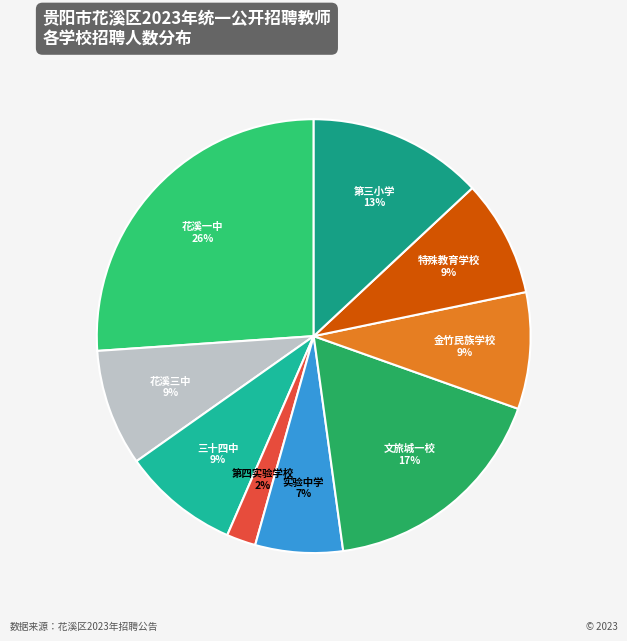

To the nearest percent, what percentage of the pie is 金竹民族学校?

9%